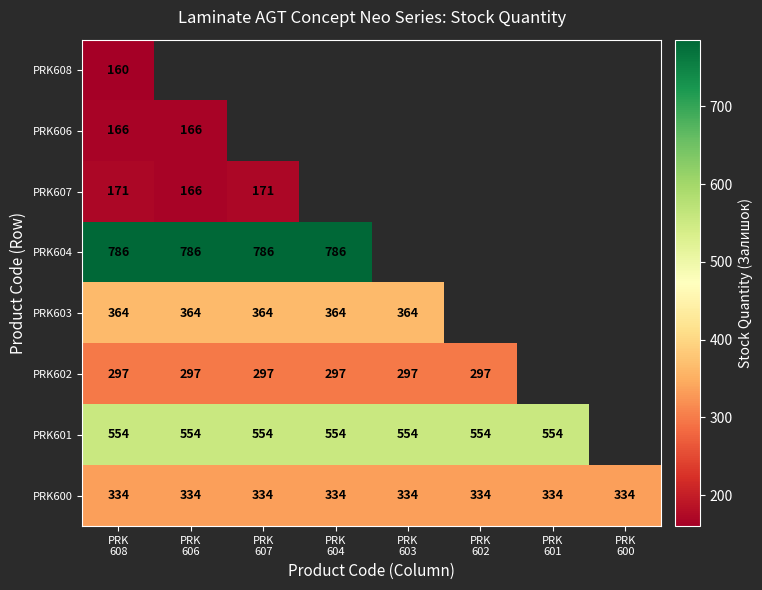

Read the PRK602 value at PRK 607.

297.0